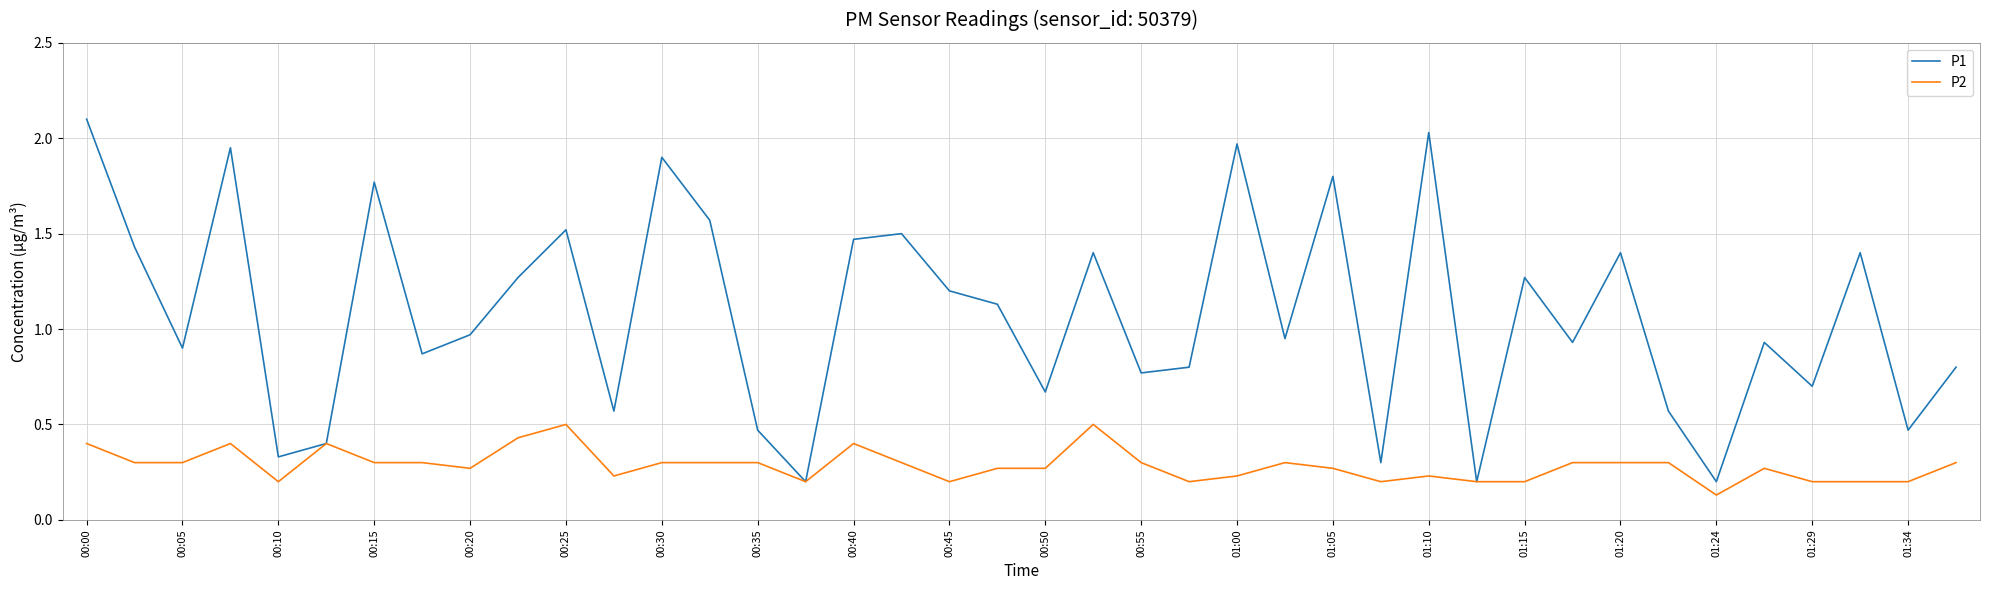

Which series has the widest spread of values?

P1